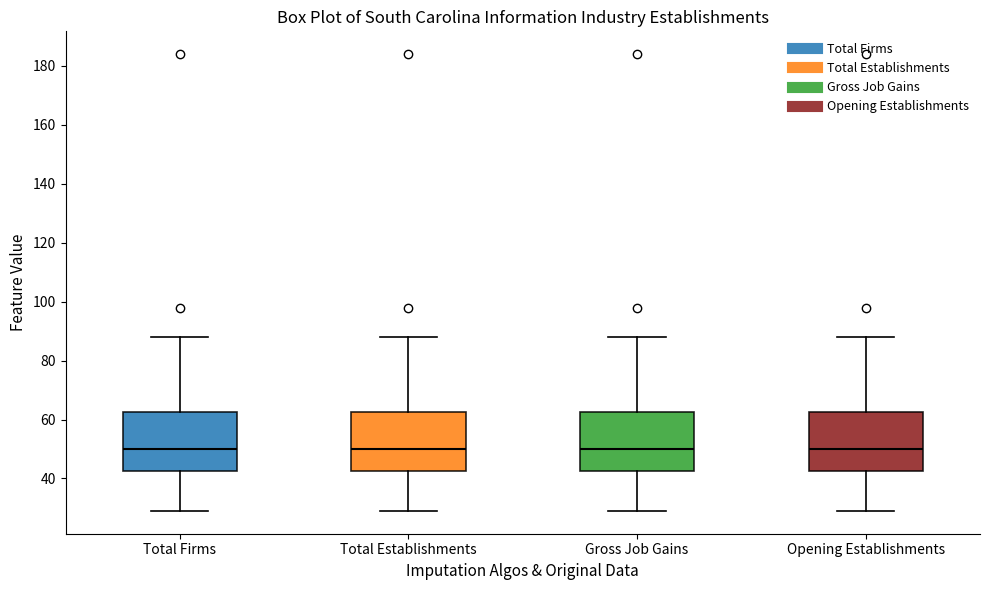

Reading left to right, transcribe this box plot: for each box, give where its median line is, the range the box spans, and where its two whiskers end, as read against the y-axis. The values are not printed on the chart, so give them approximately, as read against the axis.

Total Firms: median 50, box 42 to 62, whiskers 30 to 88
Total Establishments: median 50, box 42 to 62, whiskers 30 to 88
Gross Job Gains: median 50, box 42 to 62, whiskers 30 to 88
Opening Establishments: median 50, box 42 to 62, whiskers 30 to 88